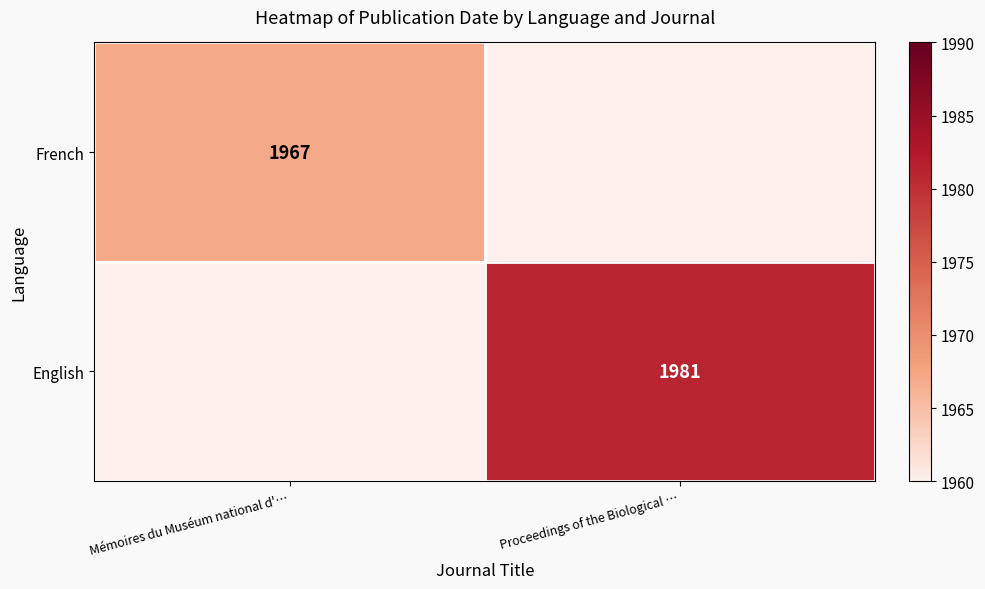

The French series shows 3370 at Mémoires du Muséum national d'…. True or false?

False